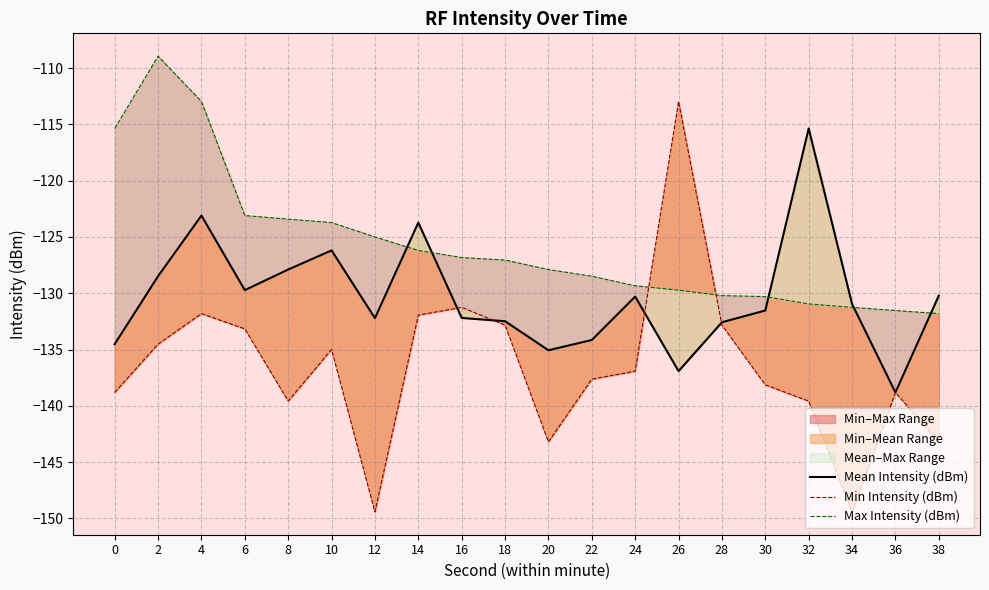

Rank the categories by Mean Intensity (dBm) value from lowest to highest.

36, 26, 20, 0, 22, 28, 18, 12, 16, 30, 34, 24, 38, 6, 2, 8, 10, 14, 4, 32